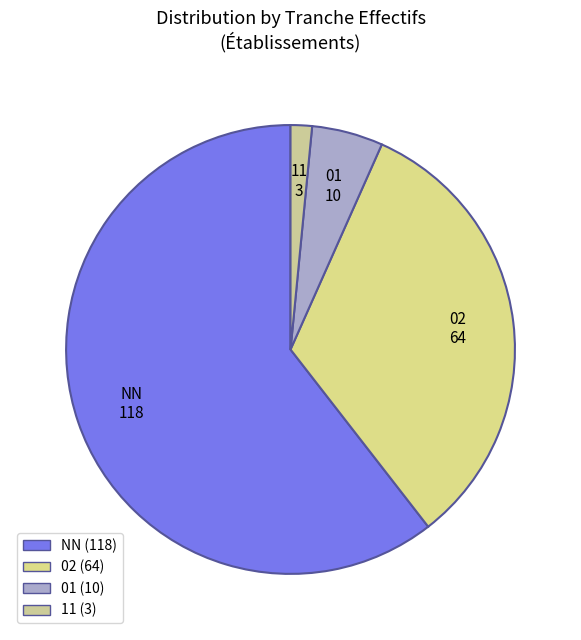

Which slice represents more than half of the pie?

NN